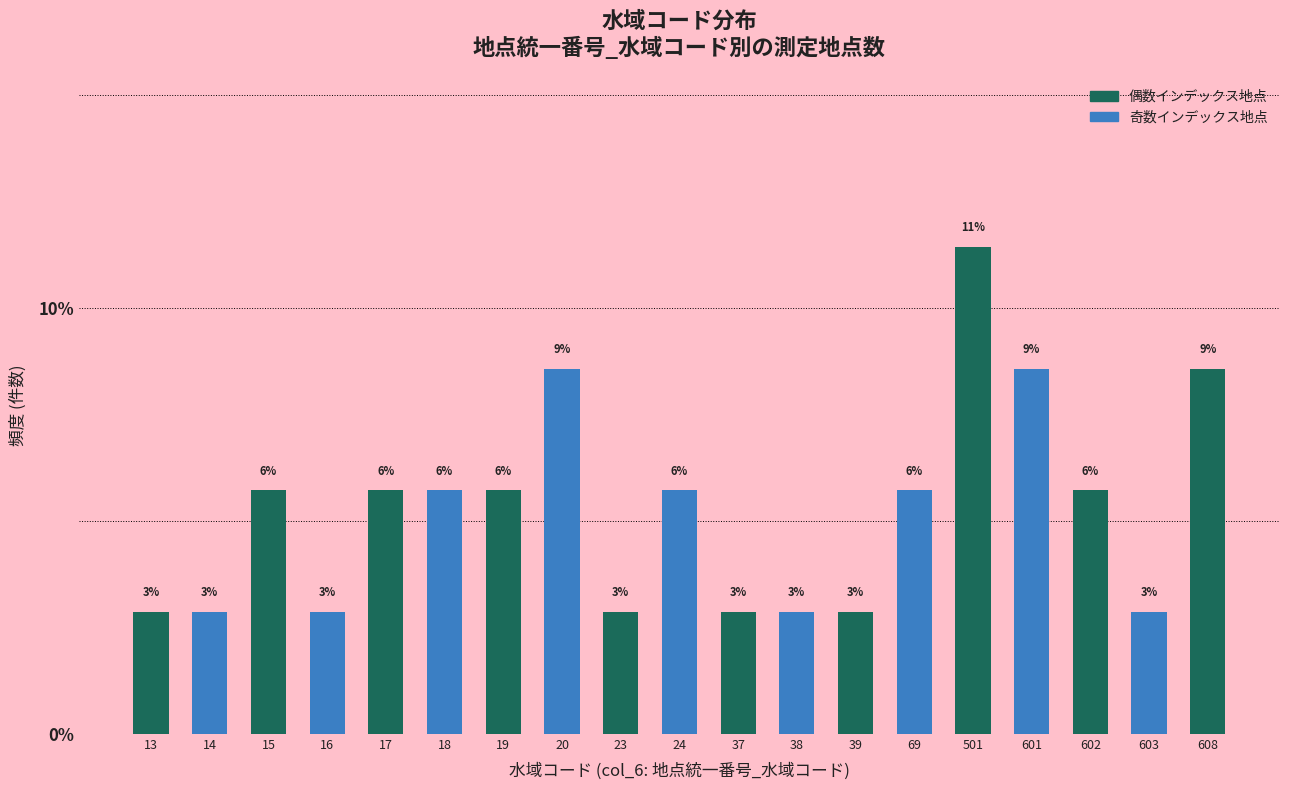

Are the bars horizontal?

No